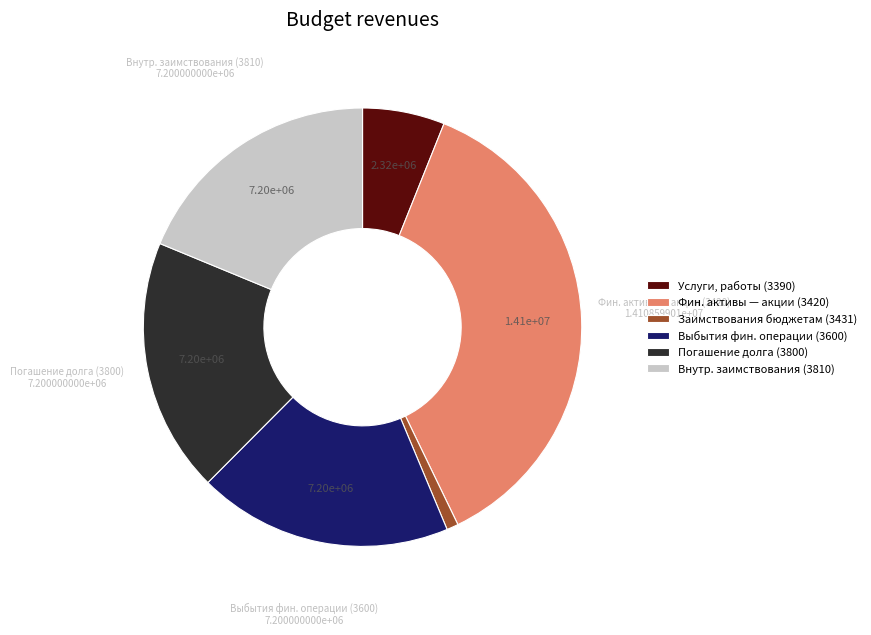

Between Погашение долга (3800) and Услуги, работы (3390), which is larger?

Погашение долга (3800)